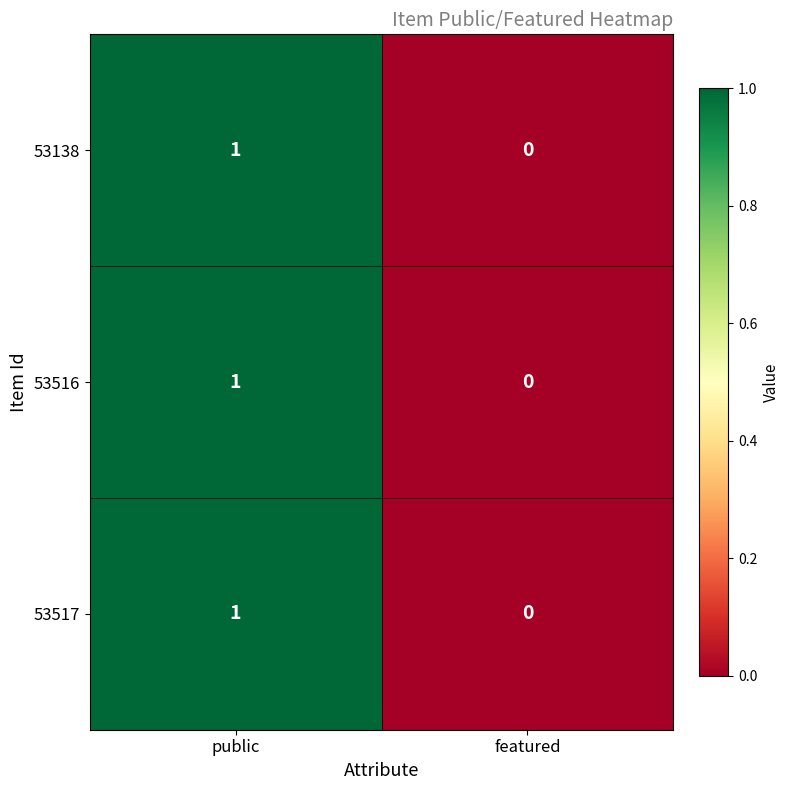

At which category is the sum across all series the highest?

public